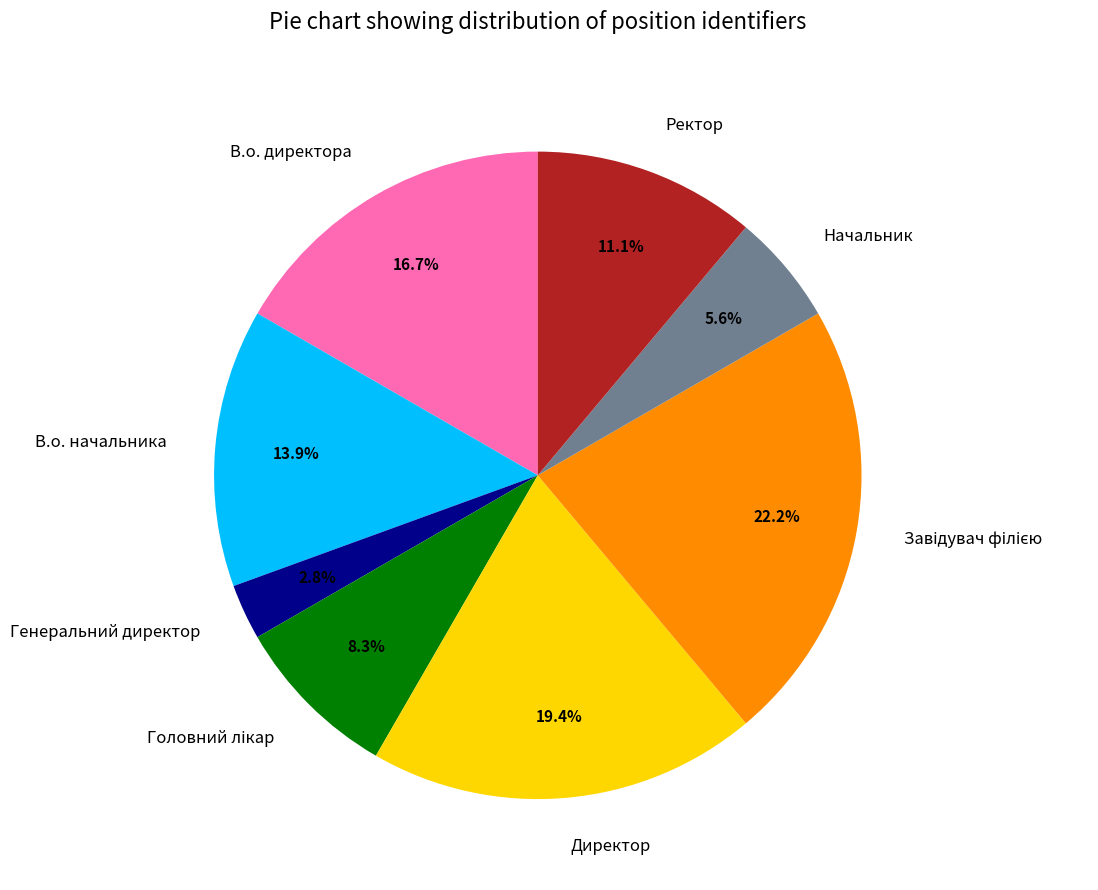

Is В.о. директора the majority of the pie?

No